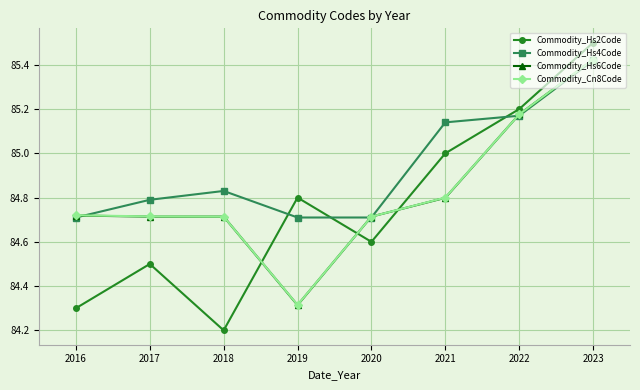

What is the sum of all Commodity_Hs2Code values?

678.1